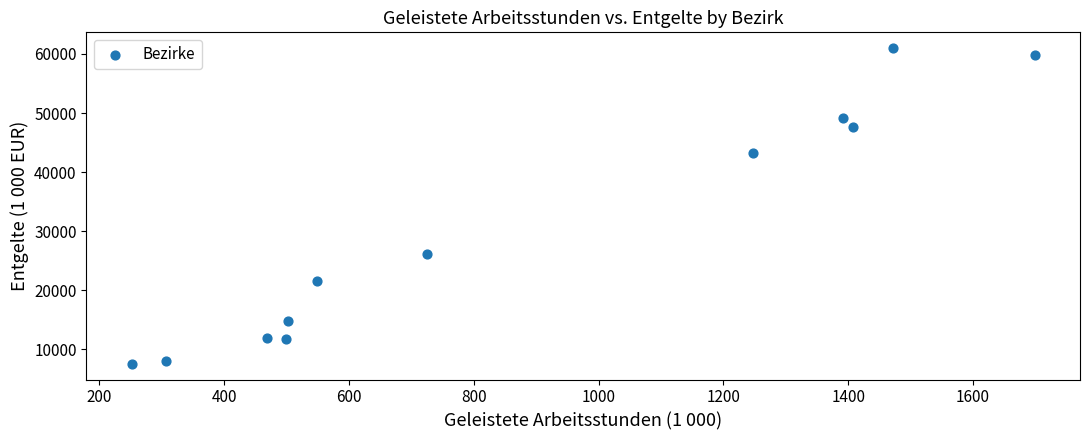

What Y value in the scatter plot is closest to 34282?

26208